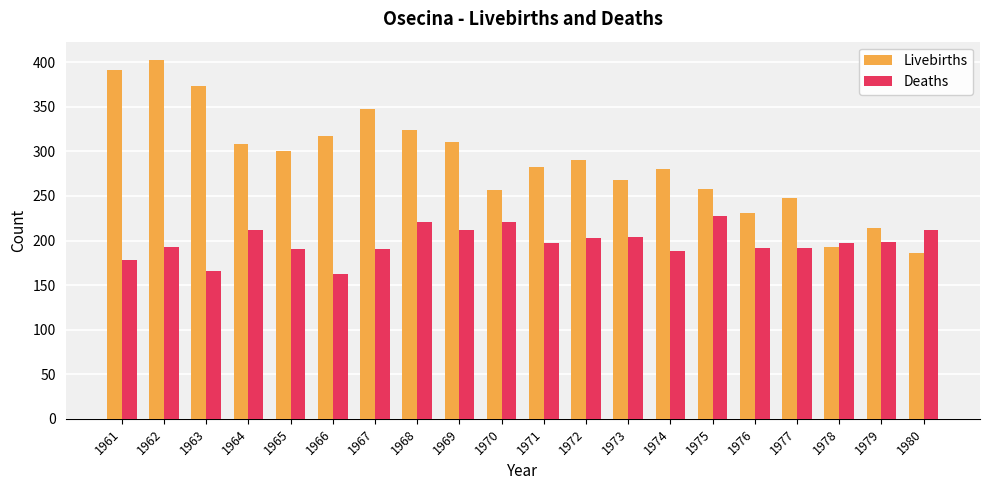

Which series changed the most between 1962 and 1975?

Livebirths